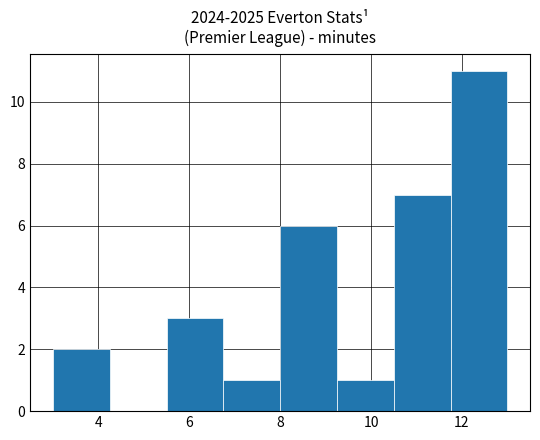

Reading left to right, transcribe this chart: for each bar, give the range it covers on the x-axis and its height. Neither the bar edges nor the heights are printed on the chart, so give them approximately, as read against the axes.

3.00 to 4.25: 2
4.25 to 5.50: 0
5.50 to 6.75: 3
6.75 to 8.00: 1
8.00 to 9.25: 6
9.25 to 10.50: 1
10.50 to 11.75: 7
11.75 to 13.00: 11